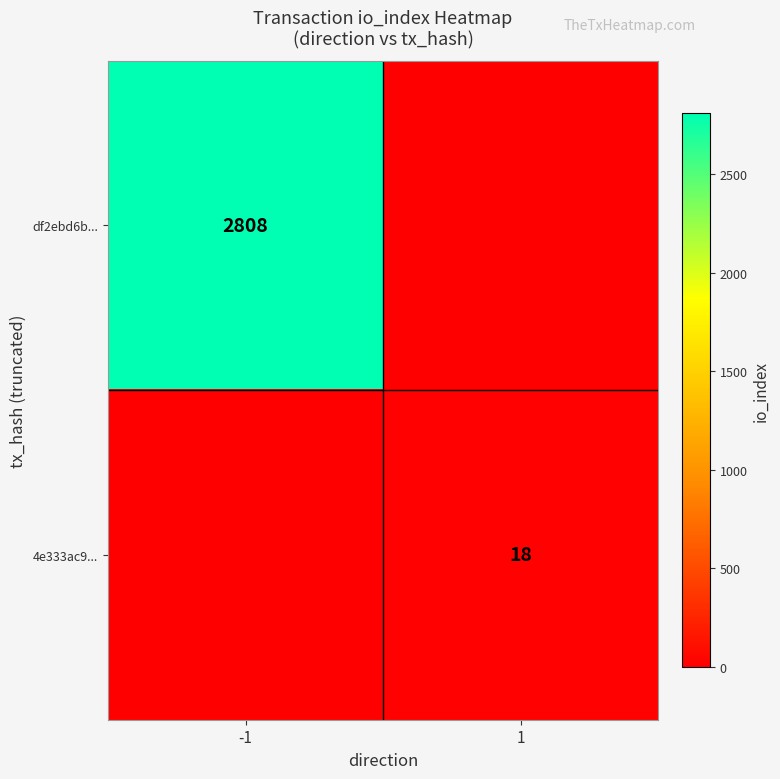

The 4e333ac9... series shows 18 at 1. True or false?

True